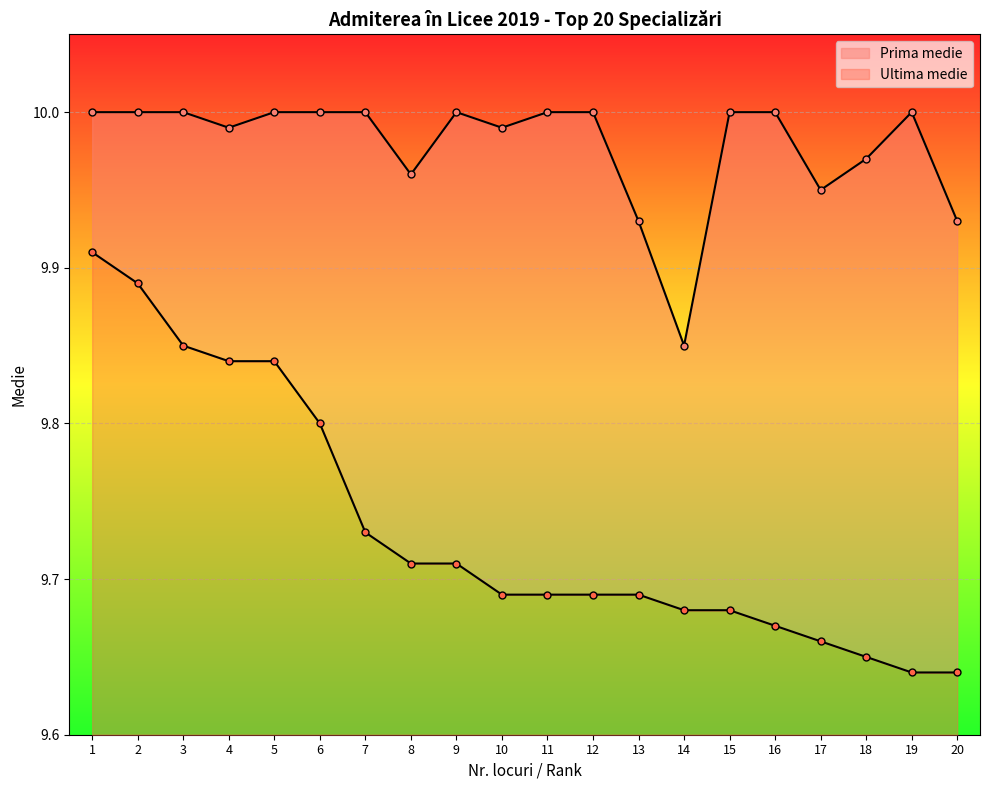

What is the average value of the Prima medie series?

10.0